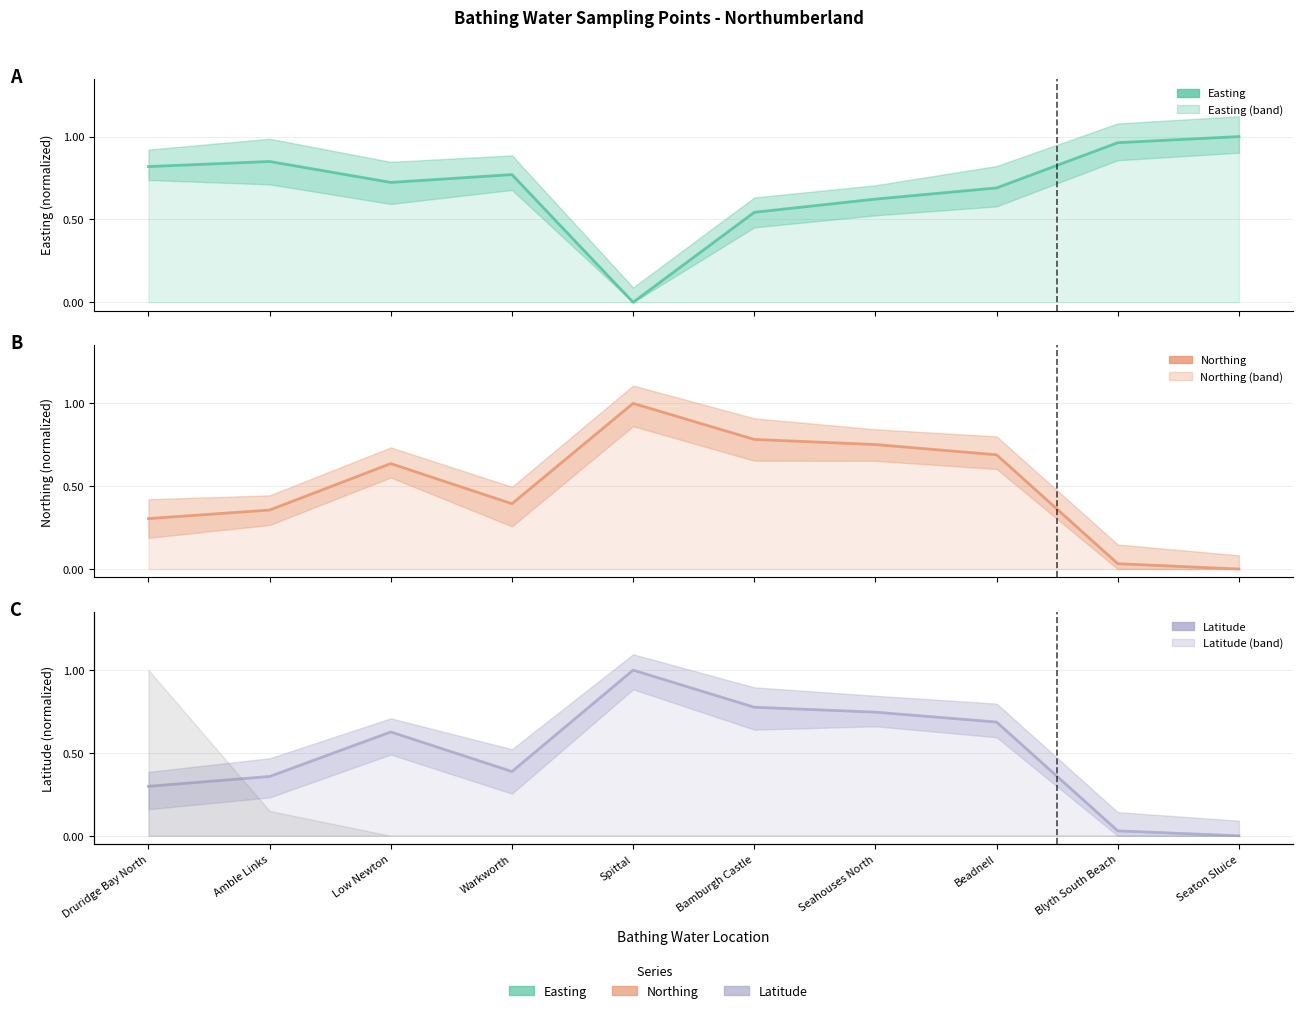

Reading left to right, transcribe all the data shown in this chart.

Easting: 0.8	0.8	0.7	0.8	0.0	0.5	0.6	0.7	1.0	1.0
Northing: 0.3	0.4	0.6	0.4	1.0	0.8	0.8	0.7	0.0	0.0
Latitude: 0.3	0.4	0.6	0.4	1.0	0.8	0.7	0.7	0.0	0.0